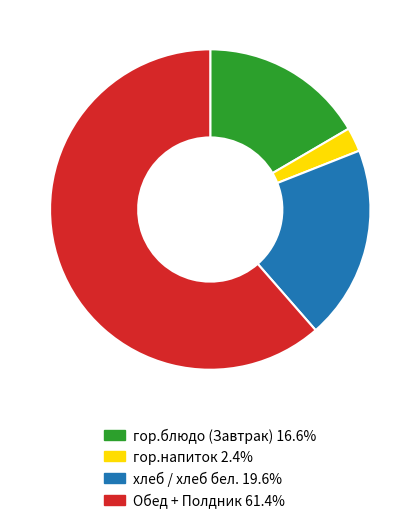

What is the ratio of the value at гор.блюдо (Завтрак) 16.6% to the value at Обед + Полдник 61.4%?

0.3